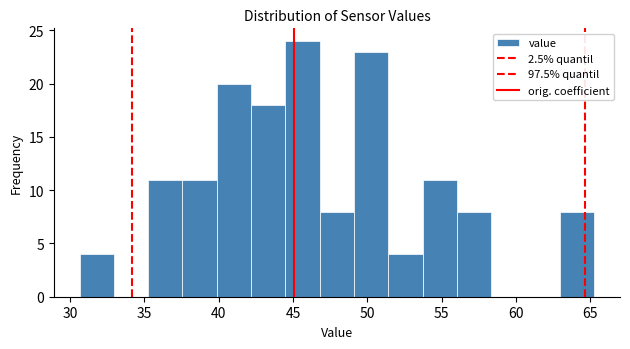

Which range on the x-axis has the tallest bar?

44.5 to 47.0